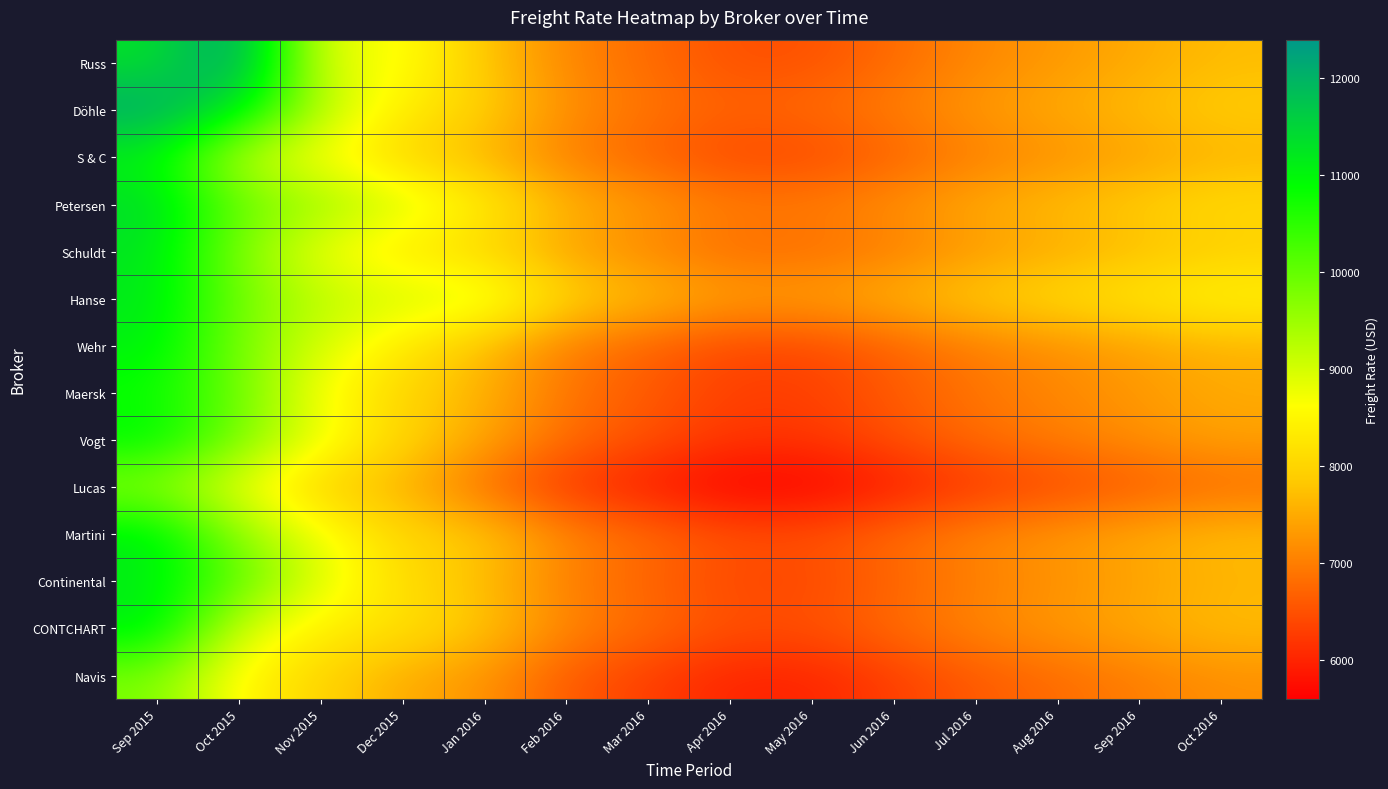

Rank the series at Jan 2016 from highest to lowest value.

Hanse, Petersen, Schuldt, Döhle, Martini, Russ, CONTCHART, Wehr, Continental, S & C, Maersk, Vogt, Navis, Lucas